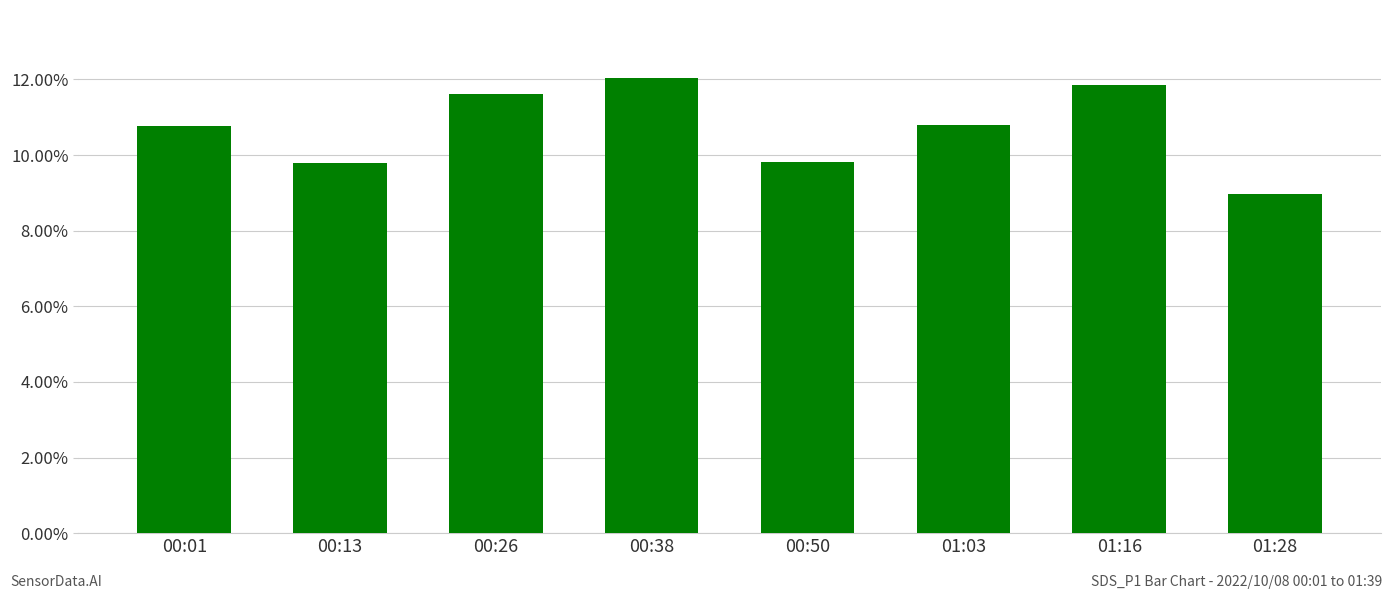

What is the ratio of the value at 01:28 to the value at 01:16?

0.8